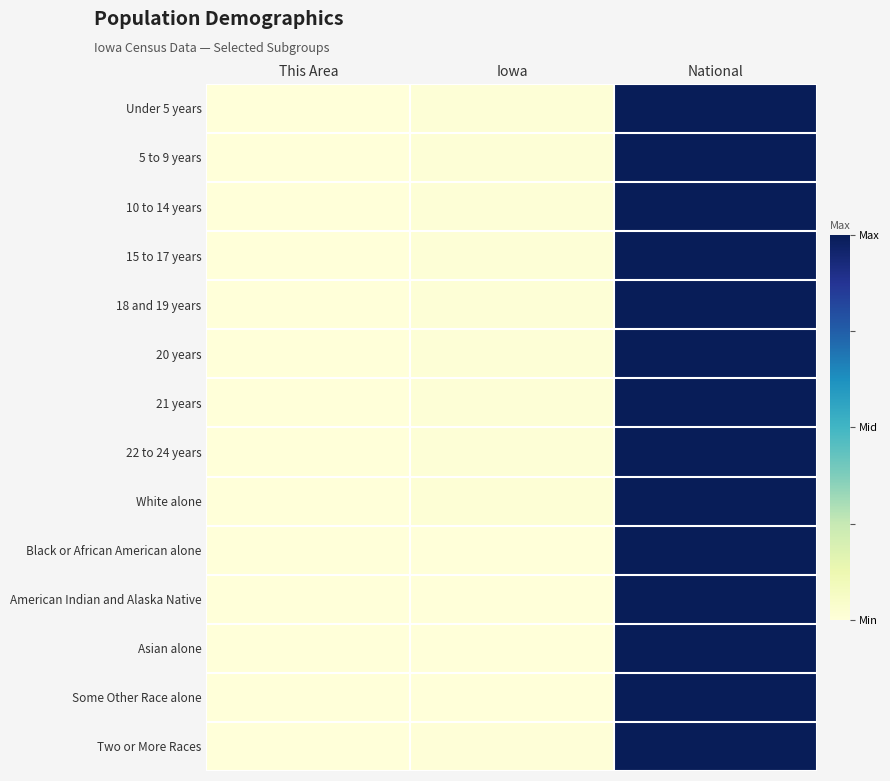

How many data points does each series have?

3